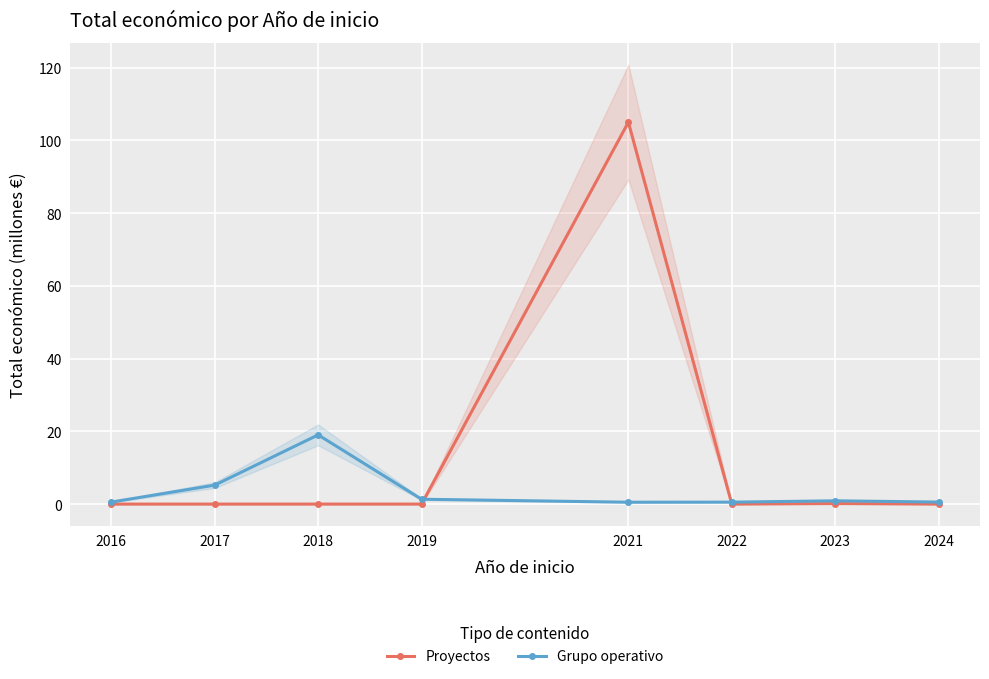

How many categories are shown in the chart?

8